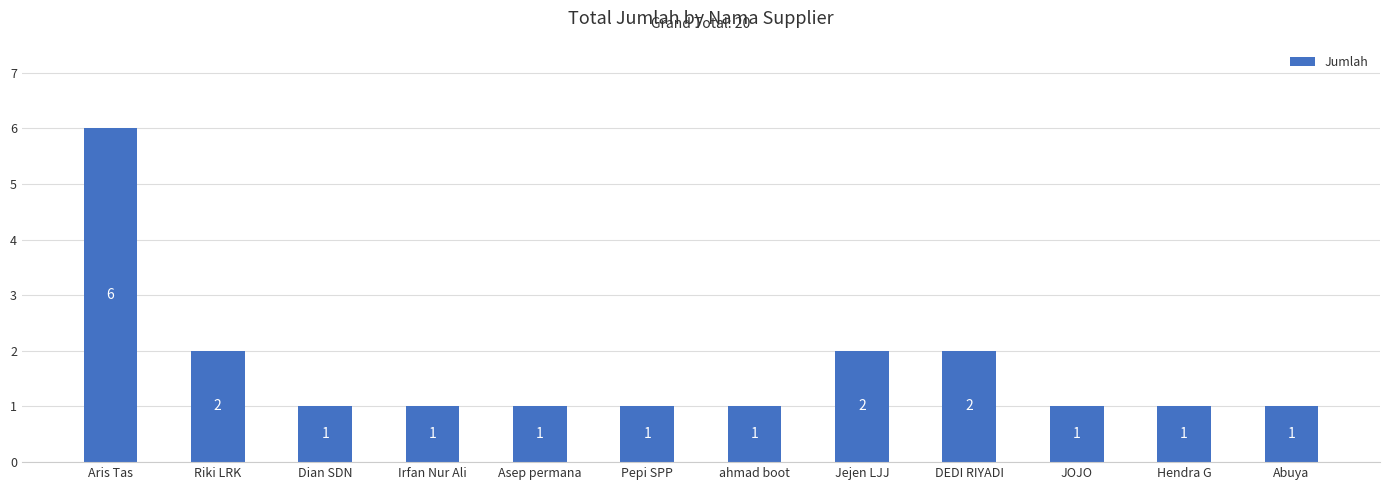

Which label corresponds to the largest value in the chart?

Aris Tas